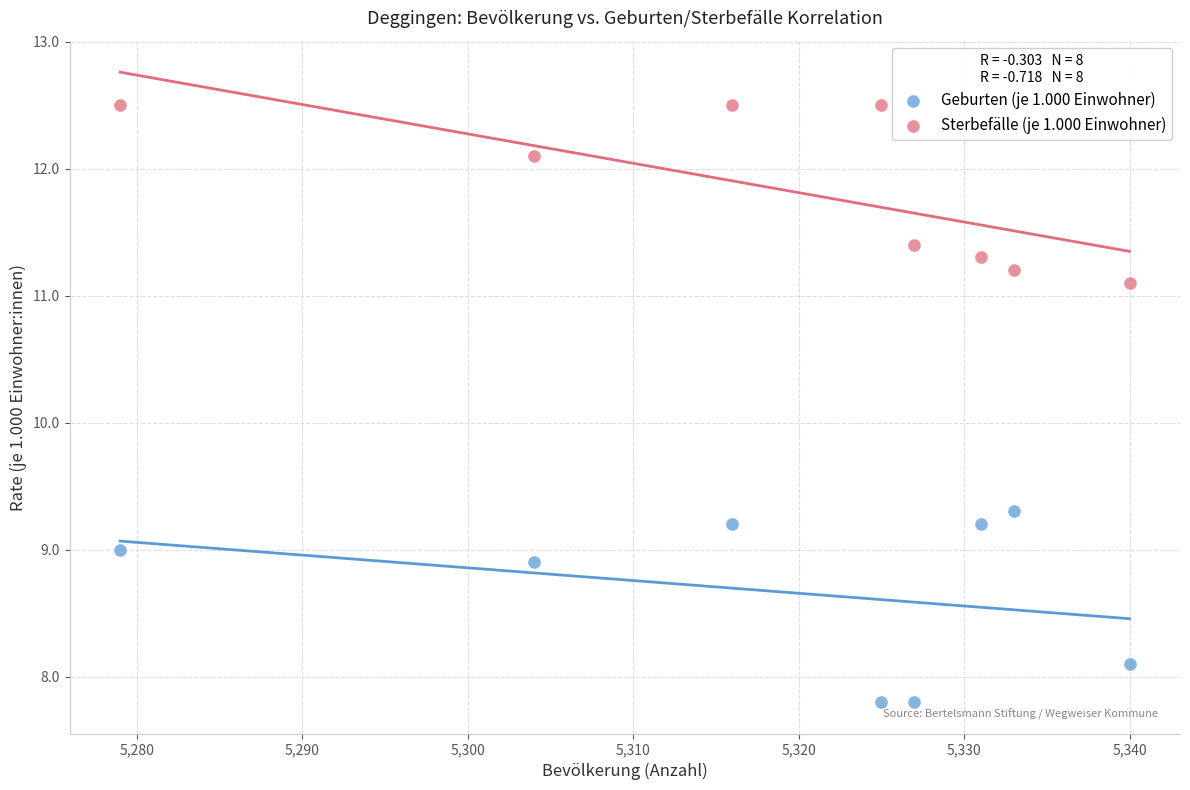

Which series reaches the maximum Y coordinate?

Sterbefälle (je 1.000 Einwohner)